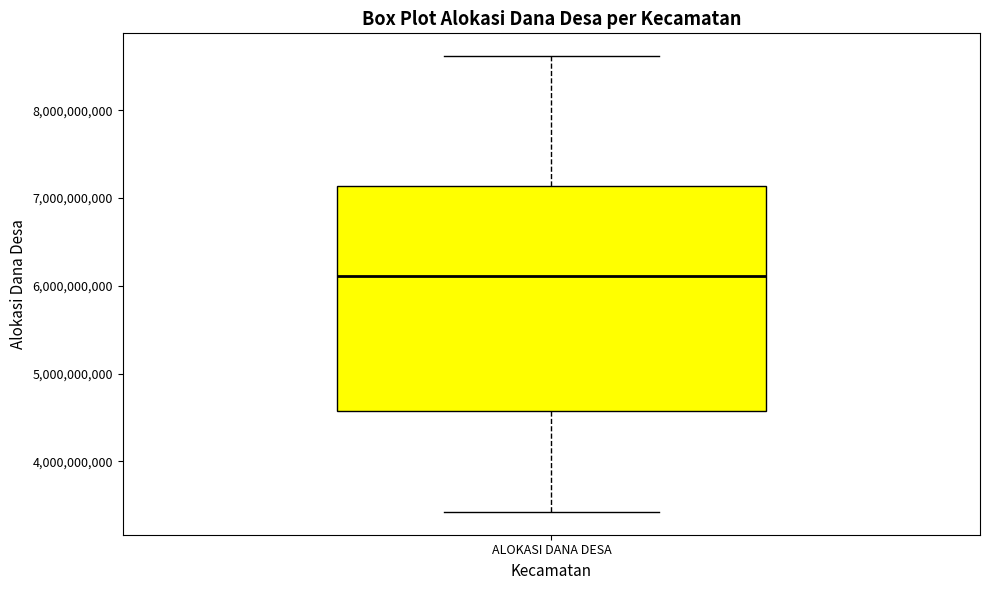

Read this box plot against the y-axis: the position of the median line, the range covered by the box, and the ends of both whiskers. The values are not printed on the chart, so give them approximately, as read against the axis.

median 6100000000, box 4600000000 to 7100000000, whiskers 3400000000 to 8600000000